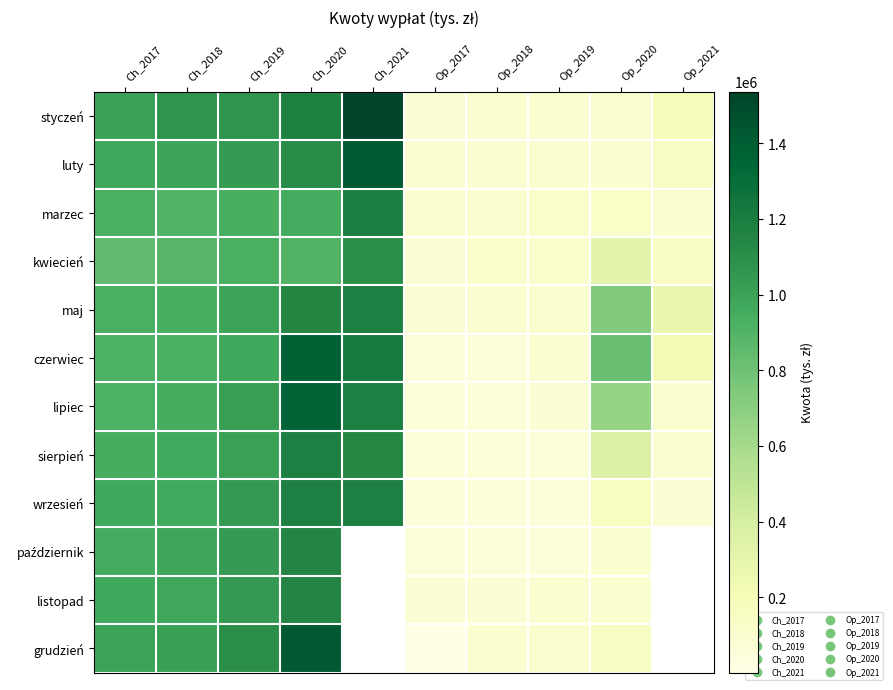

How many distinct data groups are displayed?

12